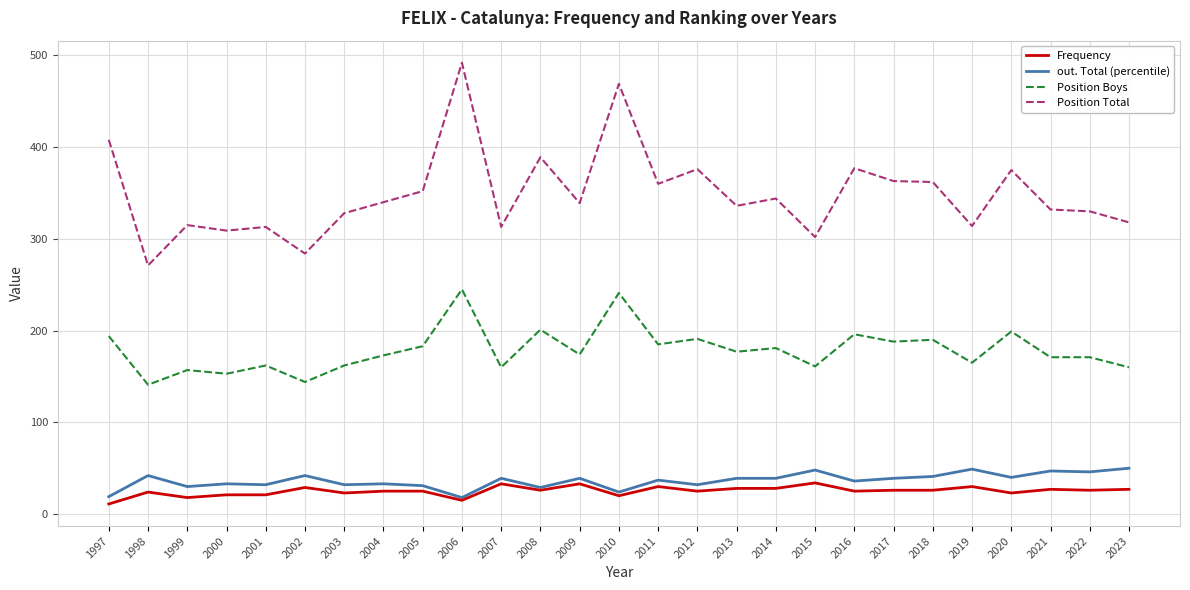

True or false: Frequency and Position Boys intersect in this chart.

False